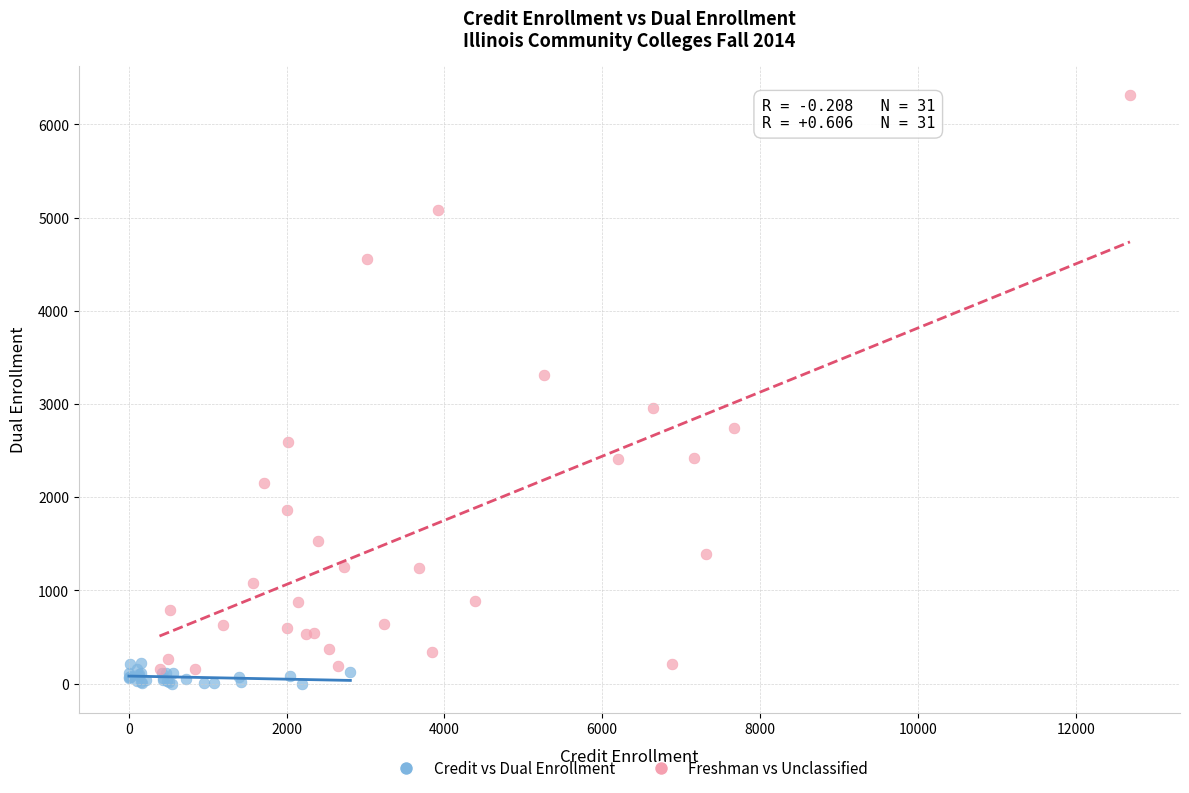

Which series reaches the maximum Y coordinate?

Freshman vs Unclassified